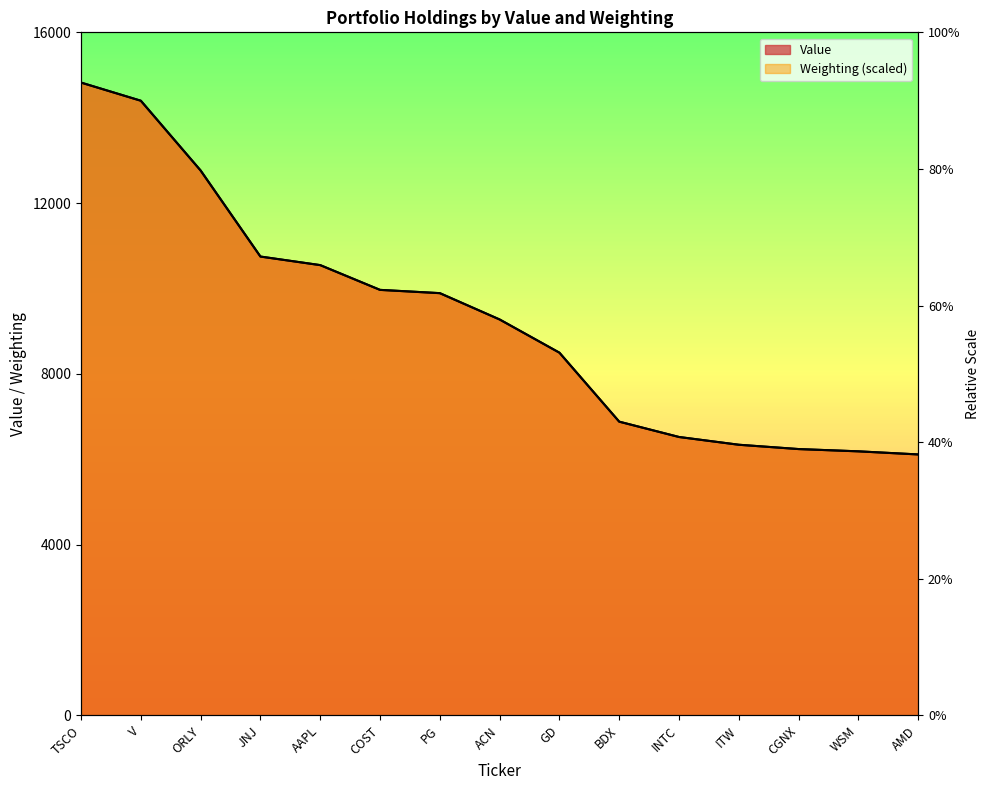

Where does the Weighting series first go above 9273?

TSCO